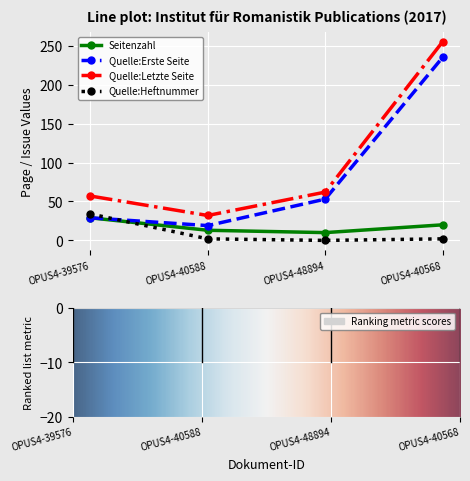

How many categories are shown in the chart?

4